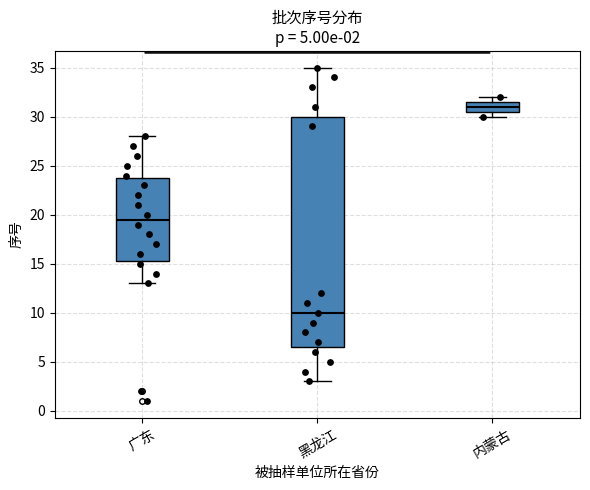

Which box is the tallest, from its lower edge to its upper edge?

黑龙江